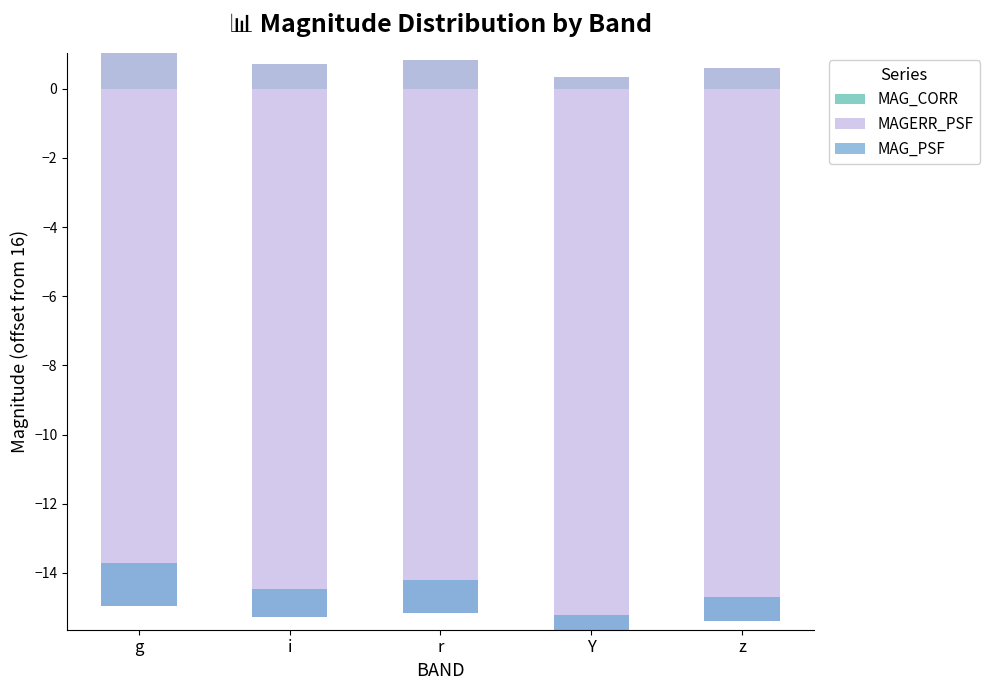

What is the maximum value for MAG_PSF?

1.2